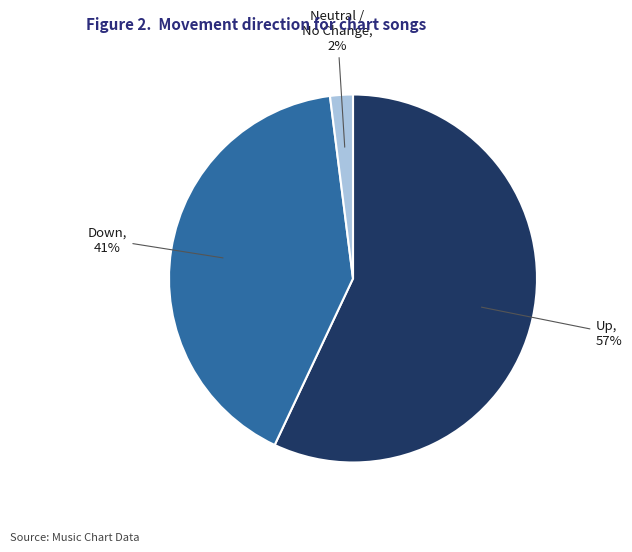

Is there a majority slice in this chart?

Yes